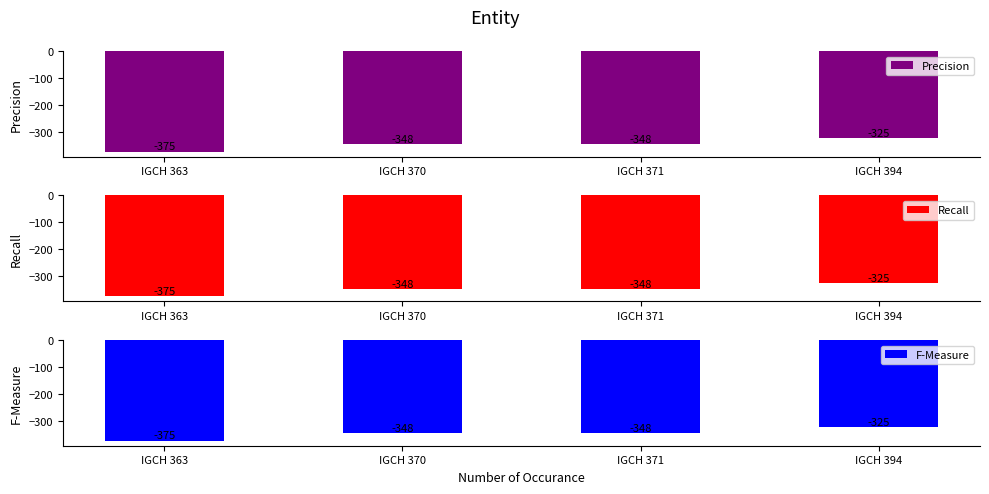

How many groups of bars are there?

4